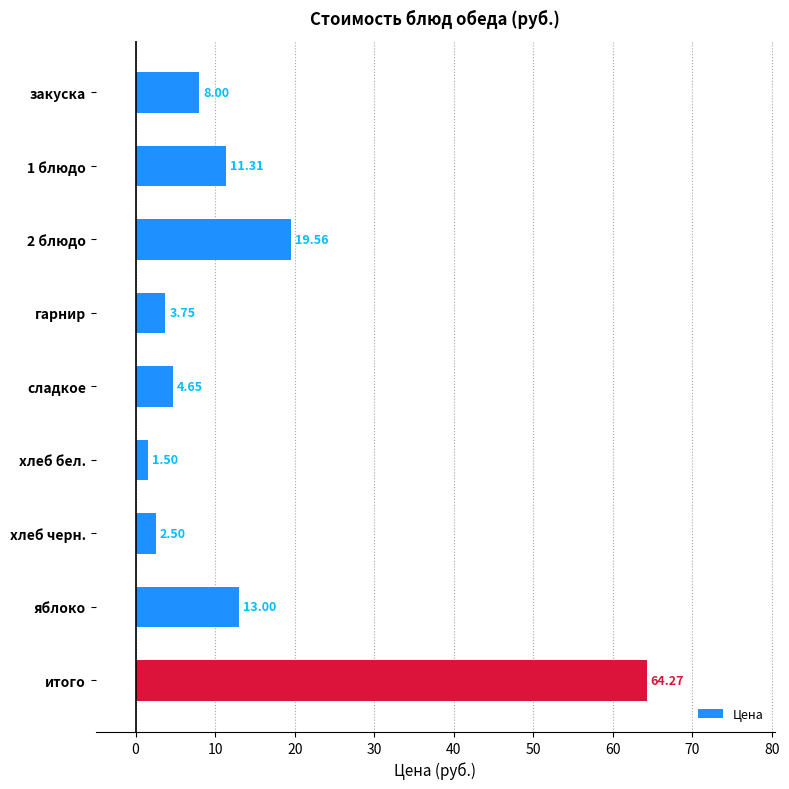

What is the change in value from гарнир to сладкое?

+0.9